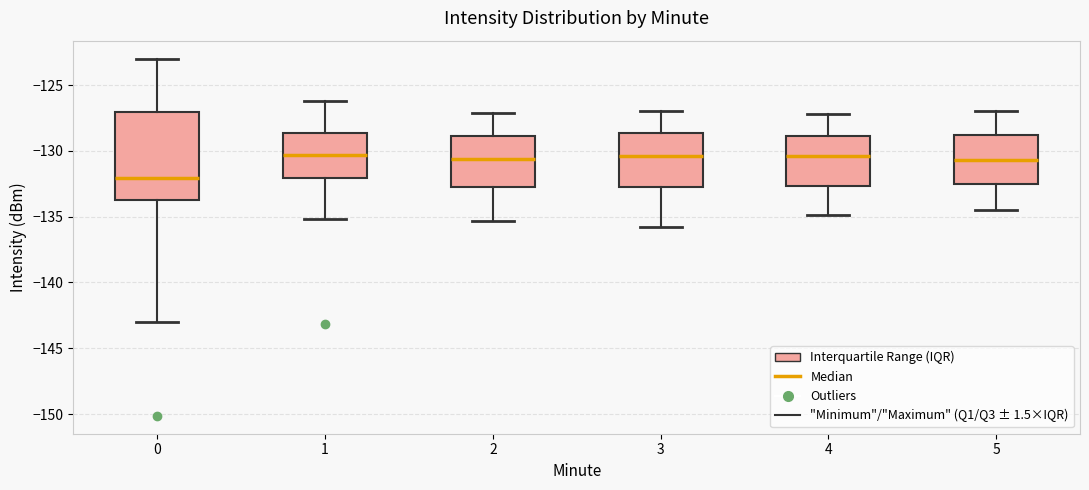

Reading left to right, transcribe this box plot: for each box, give where its median line is, the range the box spans, and where its two whiskers end, as read against the y-axis. The values are not printed on the chart, so give them approximately, as read against the axis.

0: median -132.0, box -133.5 to -127.0, whiskers -143.0 to -123.0
1: median -130.5, box -132.0 to -128.5, whiskers -135.0 to -126.0
2: median -130.5, box -133.0 to -129.0, whiskers -135.5 to -127.0
3: median -130.5, box -133.0 to -128.5, whiskers -136.0 to -127.0
4: median -130.5, box -132.5 to -129.0, whiskers -135.0 to -127.0
5: median -130.5, box -132.5 to -129.0, whiskers -134.5 to -127.0